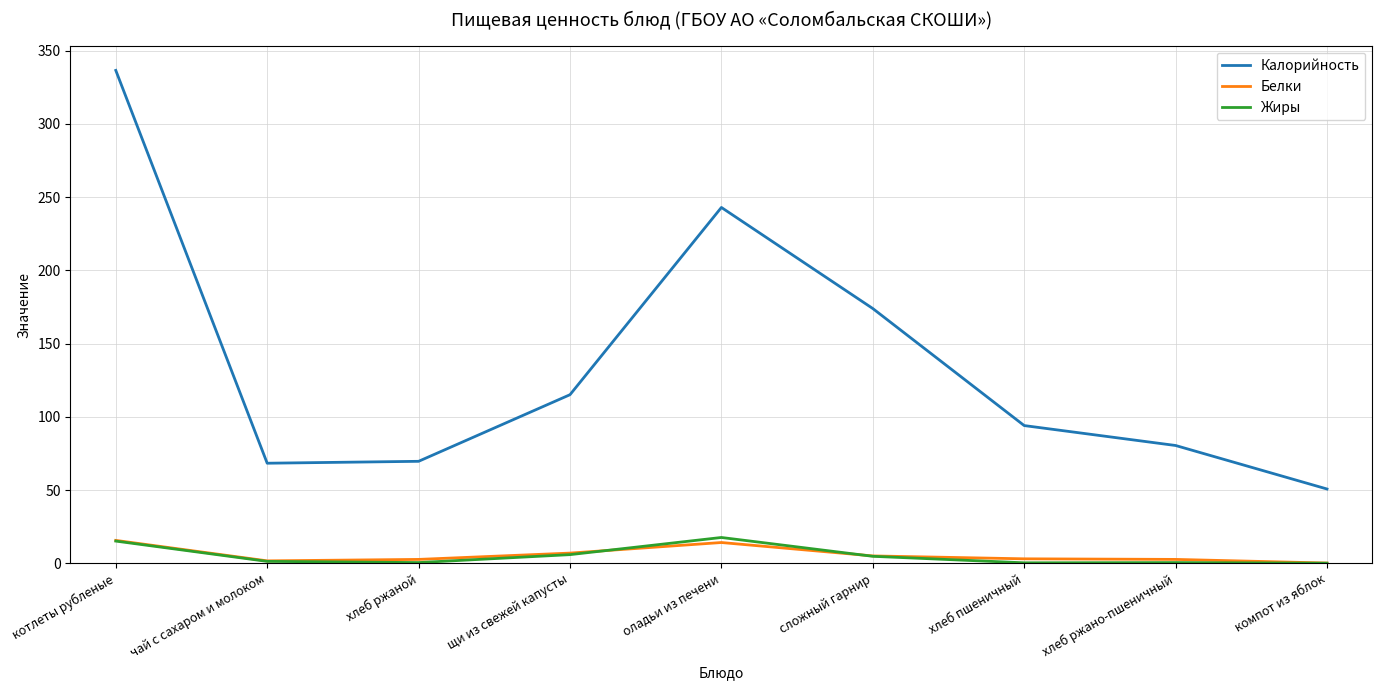

Read the Жиры value at оладьи из печени.

17.6